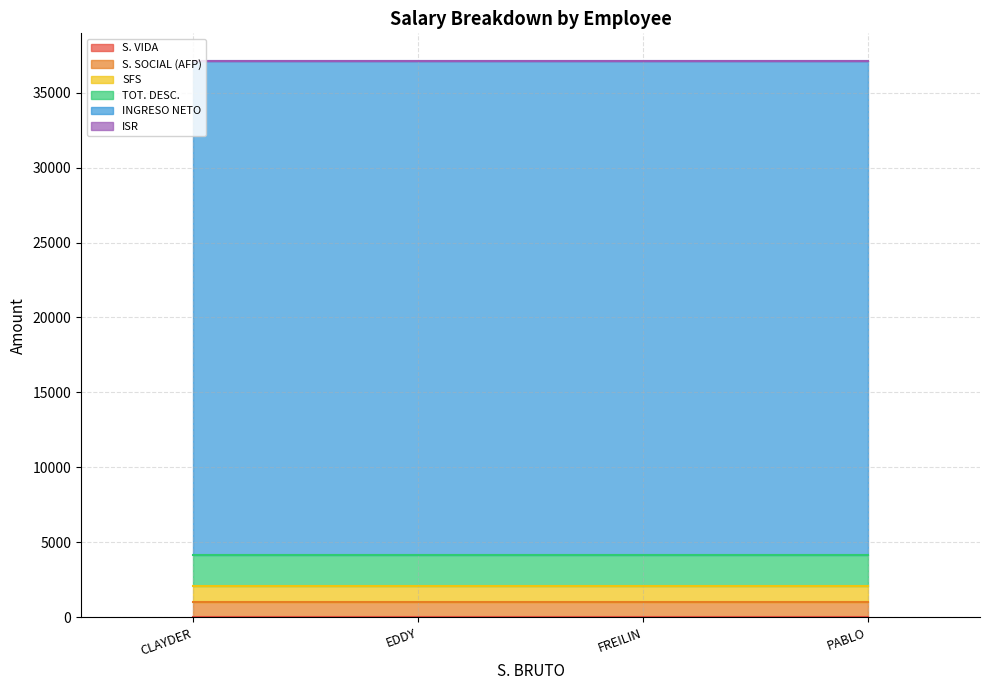

Which series has the widest spread of values?

S. VIDA